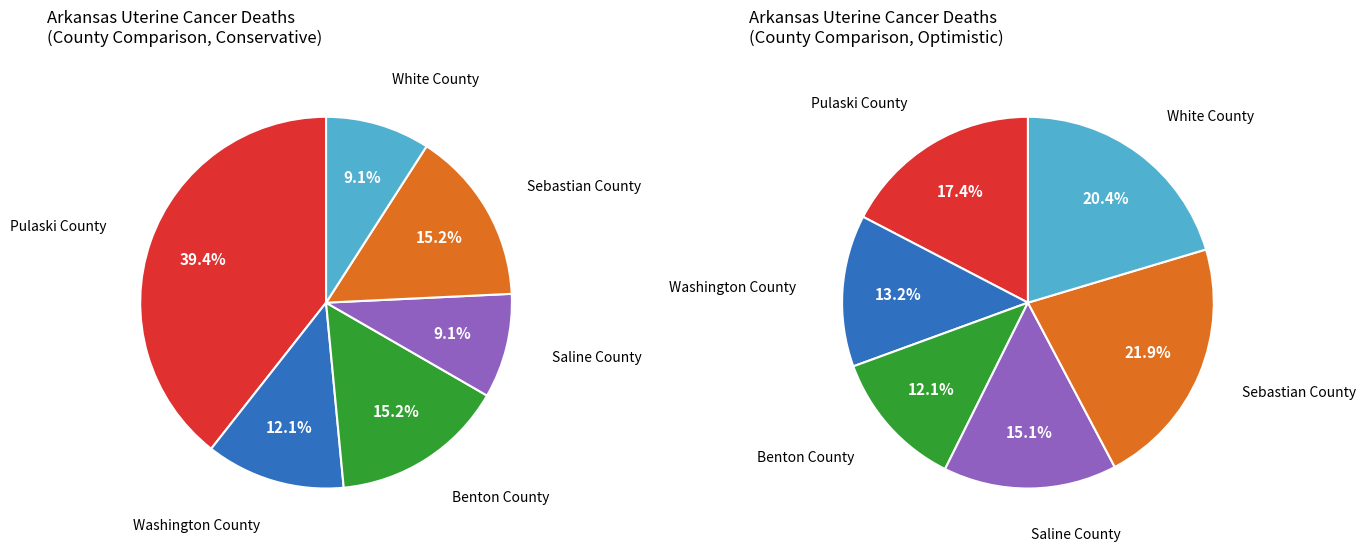

Is it true that Saline County is 17% of the pie?

False